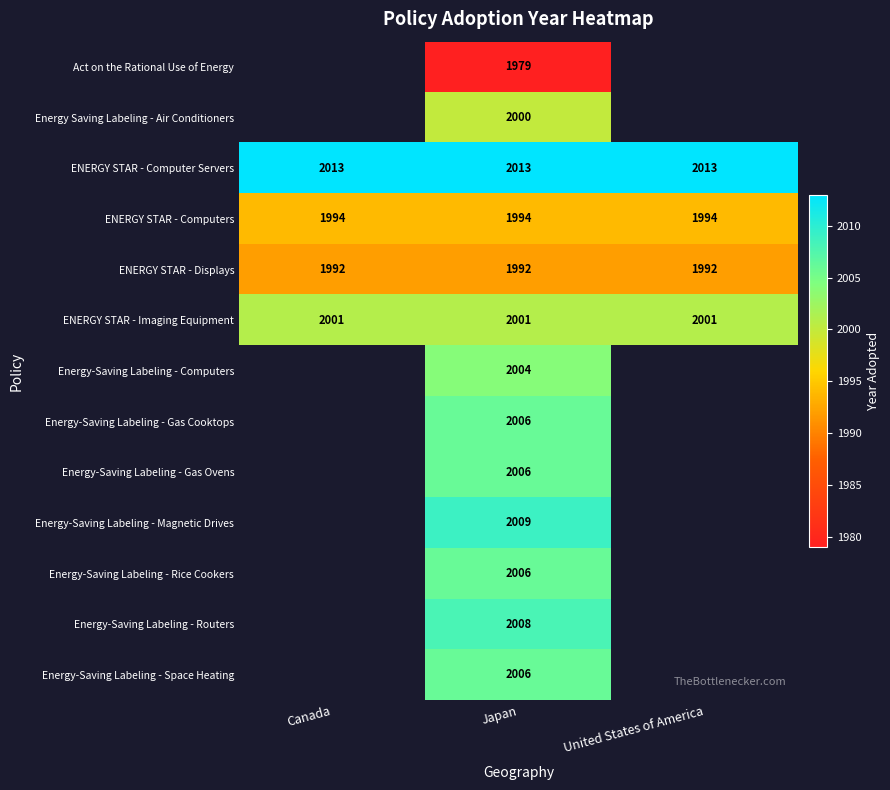

Between Japan and Canada, which is larger?

Canada